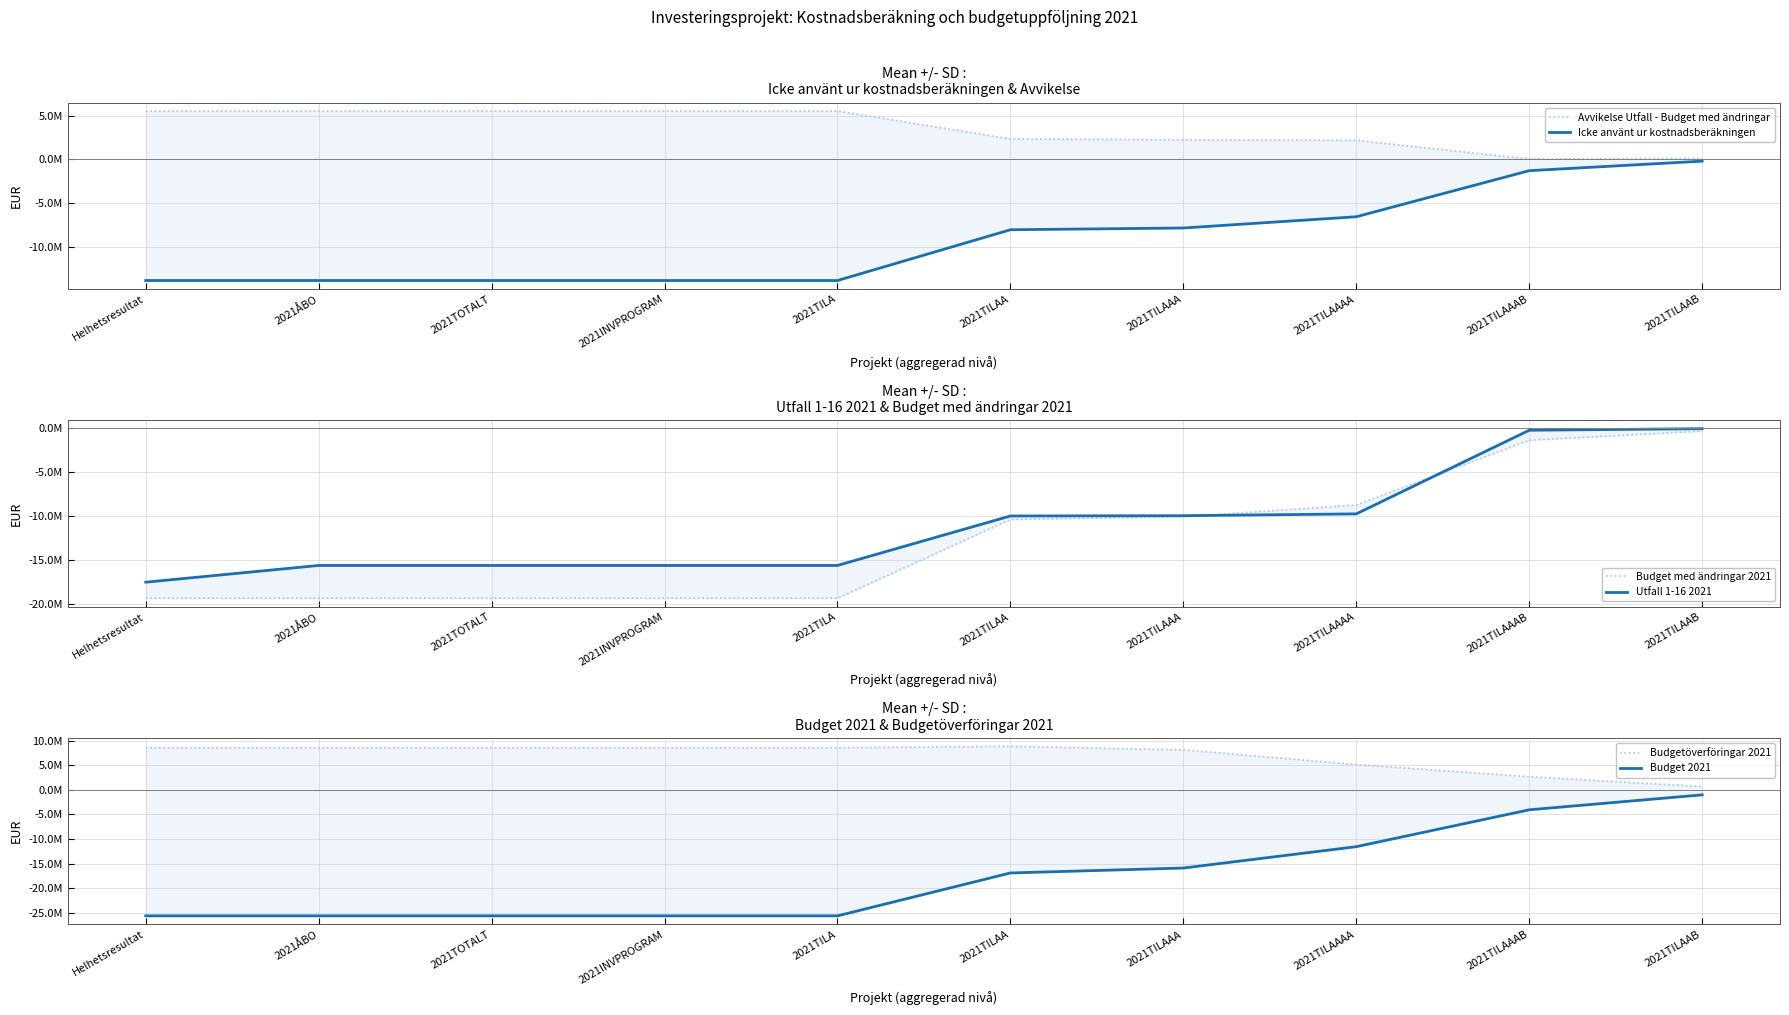

How many lines are shown in the chart?

6